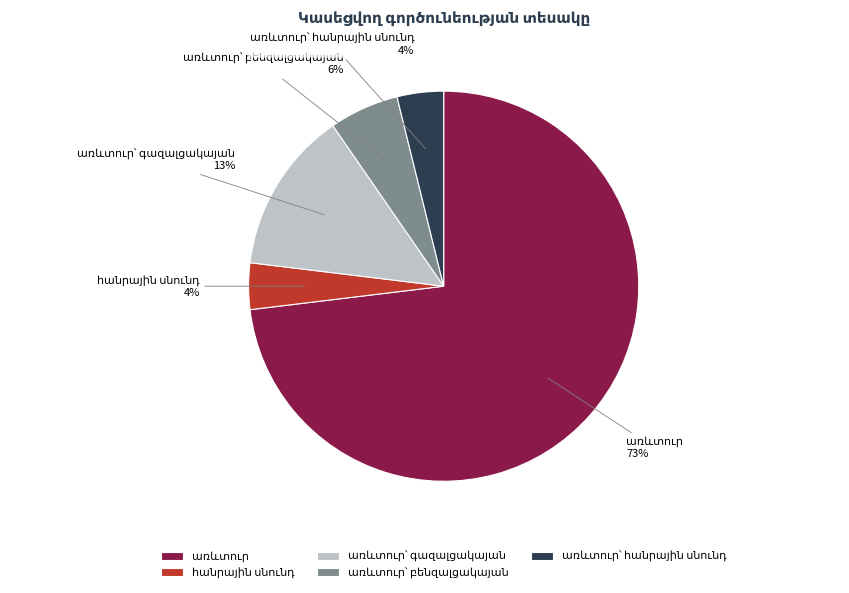

Does any single category account for the majority?

Yes